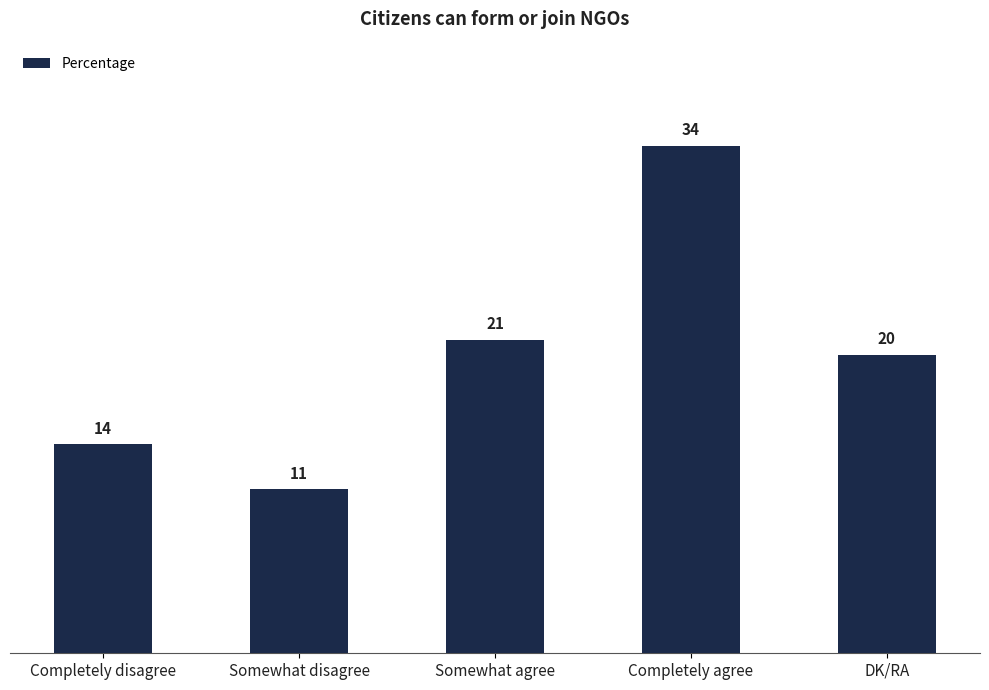

Reading right to left, transcribe all the data shown in this chart.

20	34	21	11	14